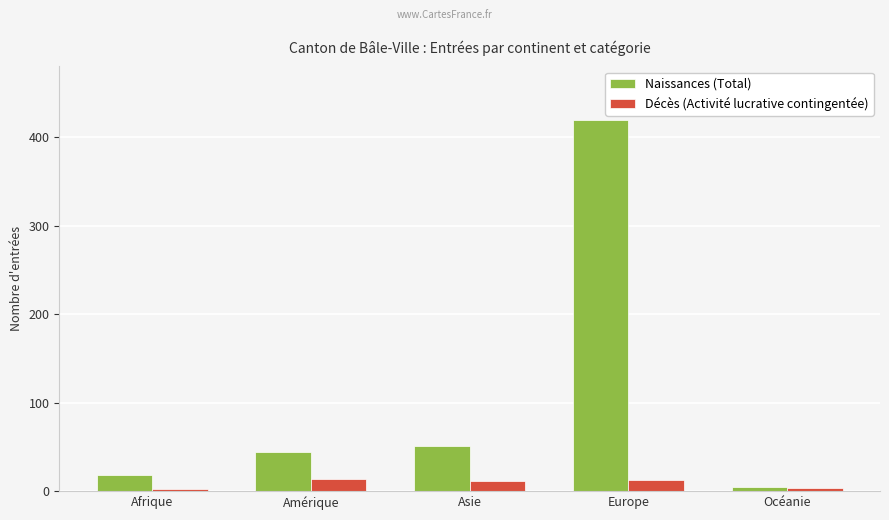

The Décès (Activité lucrative contingentée) series shows 14 at Amérique. True or false?

True